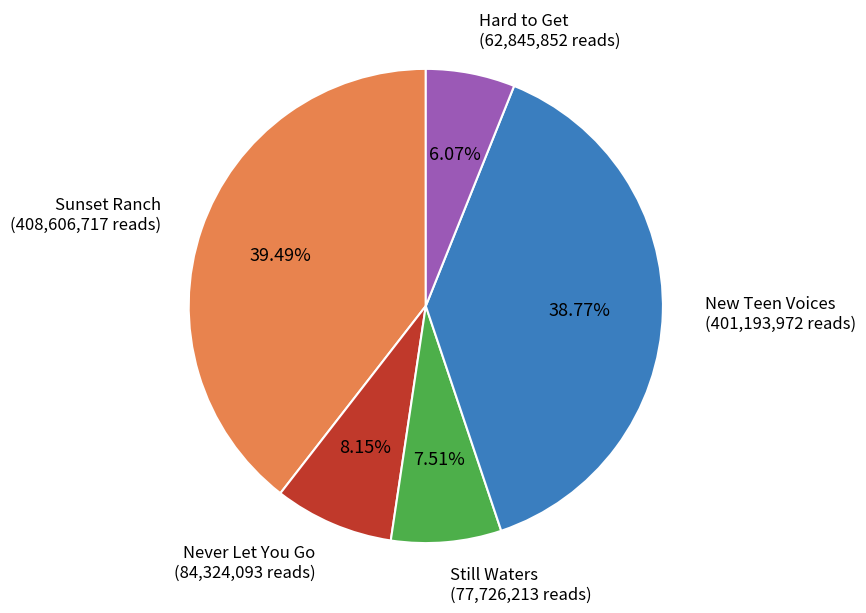

Is there a majority slice in this chart?

No